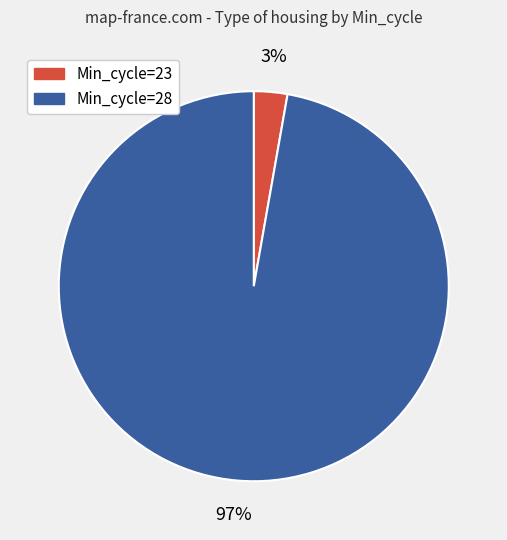

To the nearest percent, what is the average slice percentage?

50%